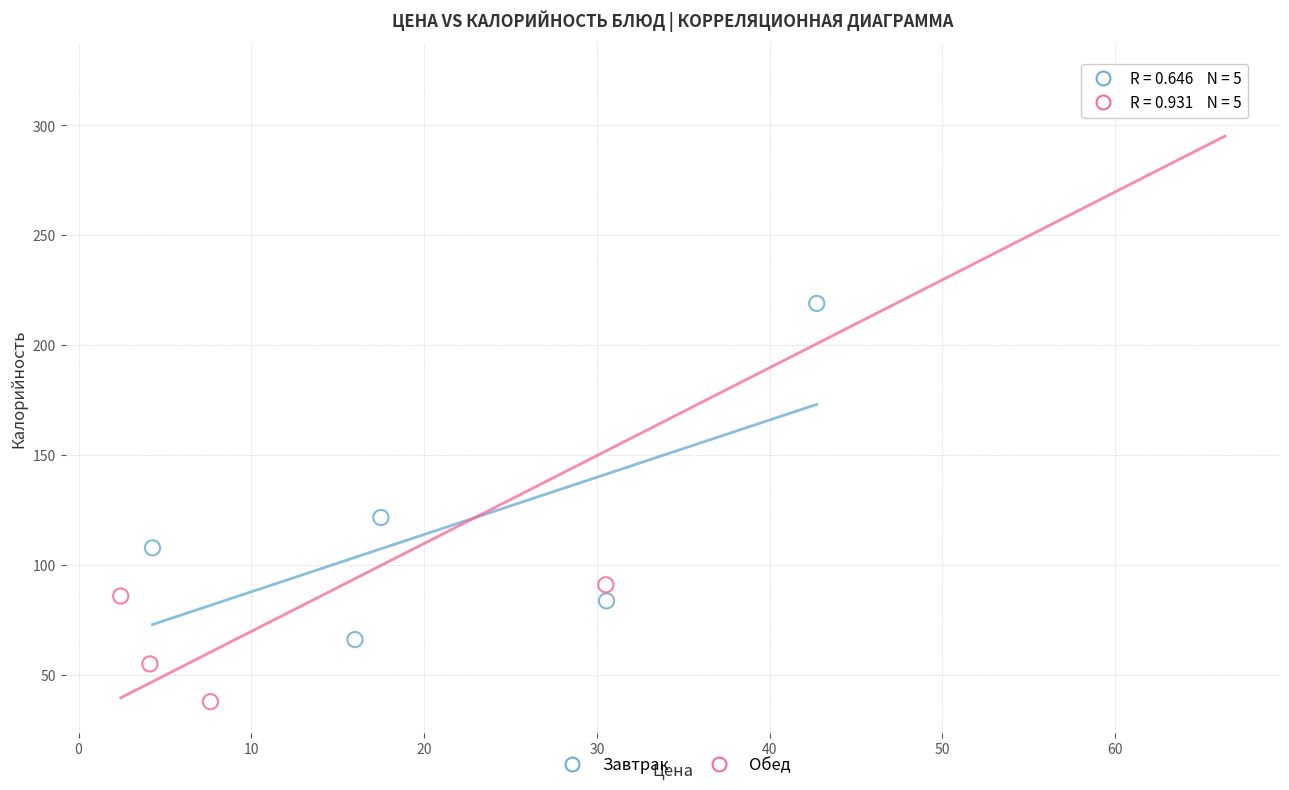

Which series reaches the maximum Y coordinate?

Обед